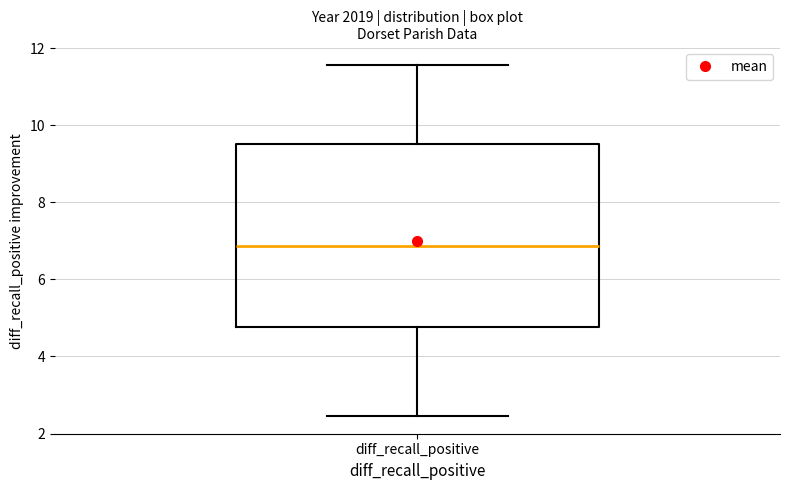

Transcribe this box plot: give where the median line is, the range the box spans, and where the two whiskers end, as read against the y-axis. The values are not printed on the chart, so give them approximately, as read against the axis.

median 6.8, box 4.8 to 9.6, whiskers 2.4 to 11.6